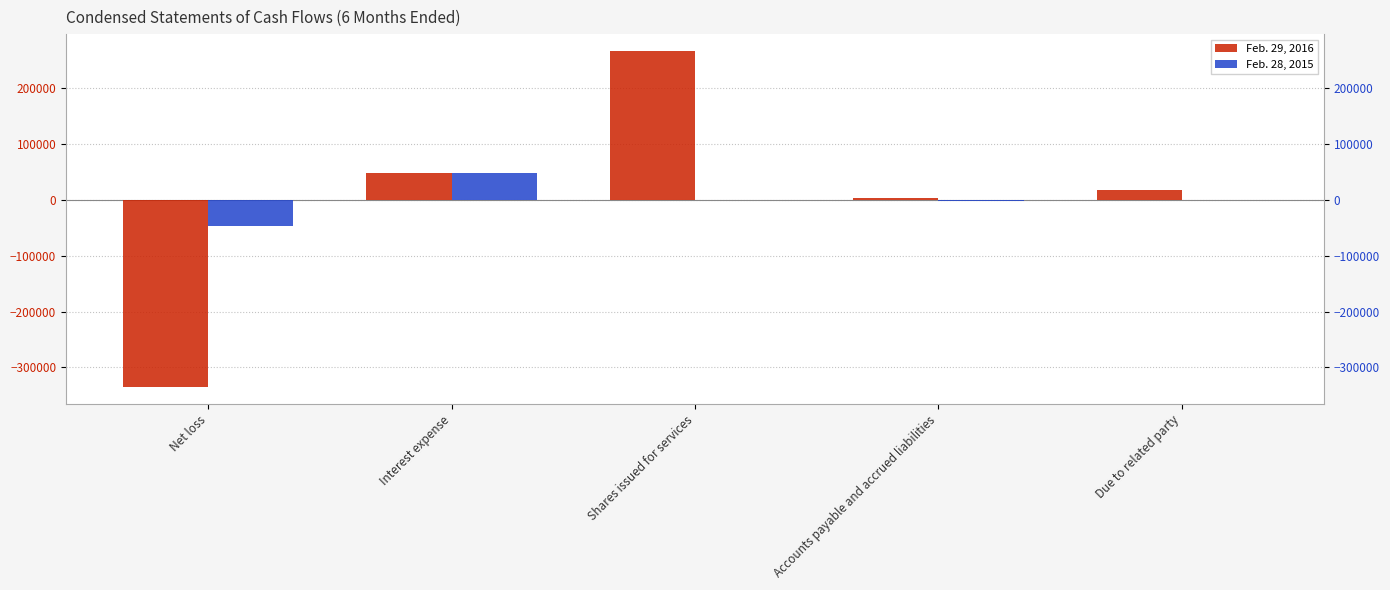

Are the bars grouped side by side (vs. stacked)?

Yes